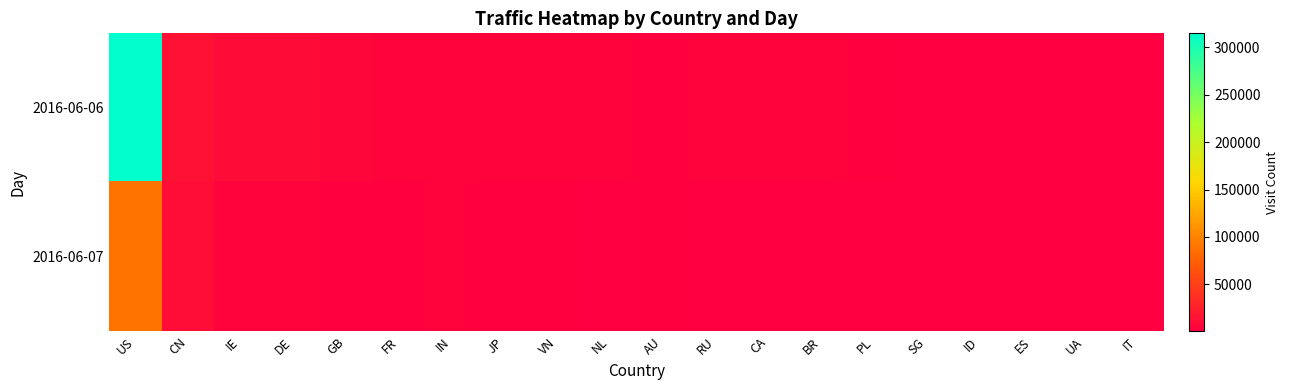

Between FR and UA, which series saw the biggest shift?

2016-06-06